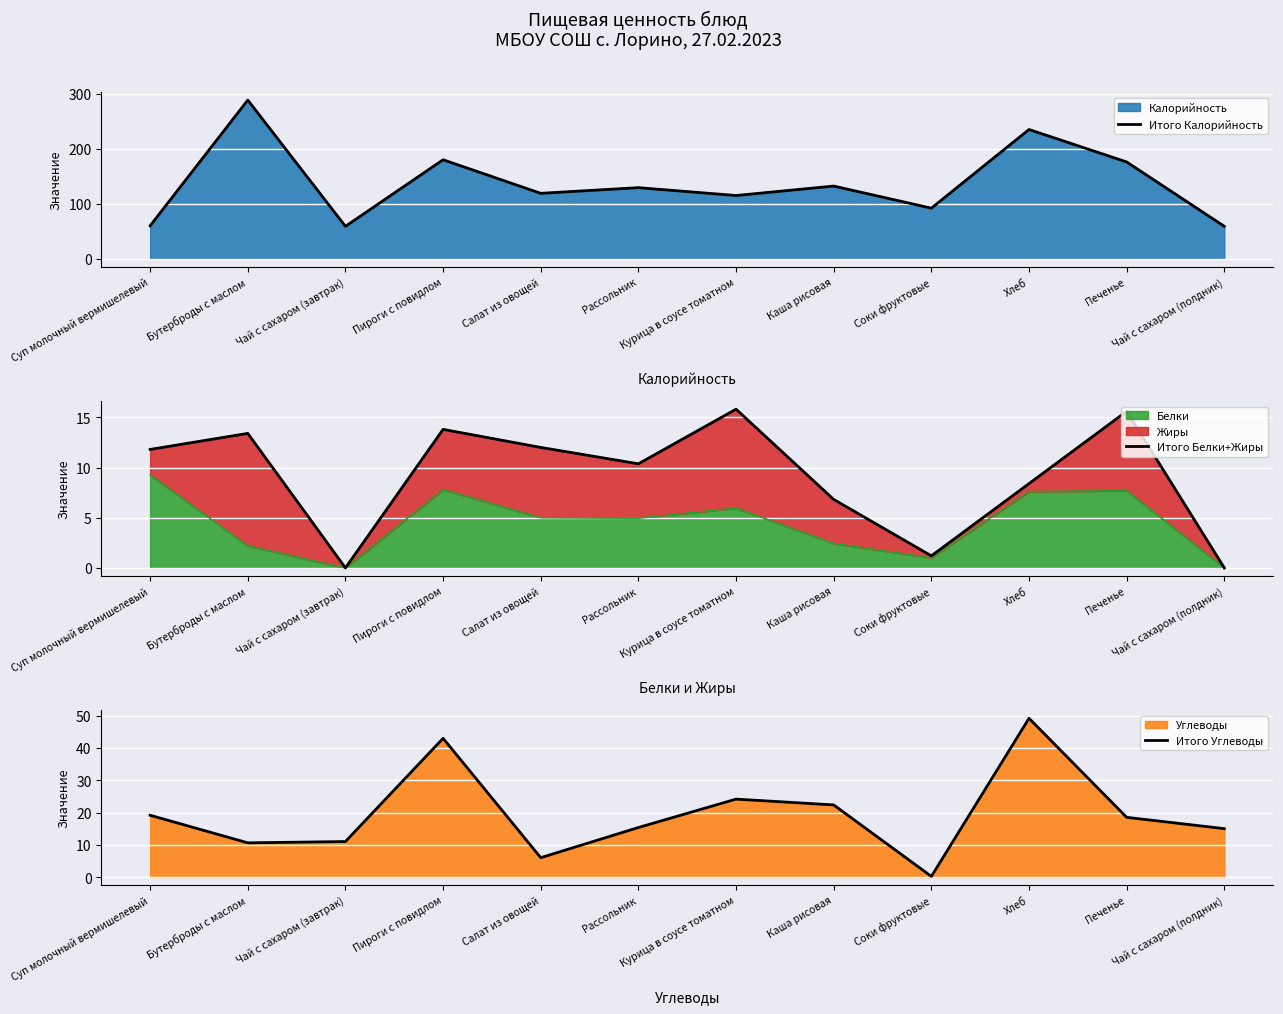

Reading left to right, transcribe all the data shown in this chart.

Итого Калорийность: Суп молочный вермишелевый=60.0	Бутерброды с маслом=288.5	Чай с сахаром (завтрак)=59.0	Пироги с повидлом=180.0	Салат из овощей=119.0	Рассольник=129.3	Курица в соусе томатном=115.0	Каша рисовая=132.2	Соки фруктовые=92.0	Хлеб=235.0	Печенье=176.0	Чай с сахаром (полдник)=59.0
Итого Белки+Жиры: Суп молочный вермишелевый=11.8	Бутерброды с маслом=13.4	Чай с сахаром (завтрак)=0.0	Пироги с повидлом=13.8	Салат из овощей=12.0	Рассольник=10.4	Курица в соусе томатном=15.8	Каша рисовая=6.8	Соки фруктовые=1.2	Хлеб=8.4	Печенье=15.6	Чай с сахаром (полдник)=0.0
Итого Углеводы: Суп молочный вермишелевый=19.1	Бутерброды с маслом=10.6	Чай с сахаром (завтрак)=11.0	Пироги с повидлом=43.0	Салат из овощей=6.0	Рассольник=15.3	Курица в соусе томатном=24.1	Каша рисовая=22.4	Соки фруктовые=0.2	Хлеб=49.2	Печенье=18.5	Чай с сахаром (полдник)=15.0